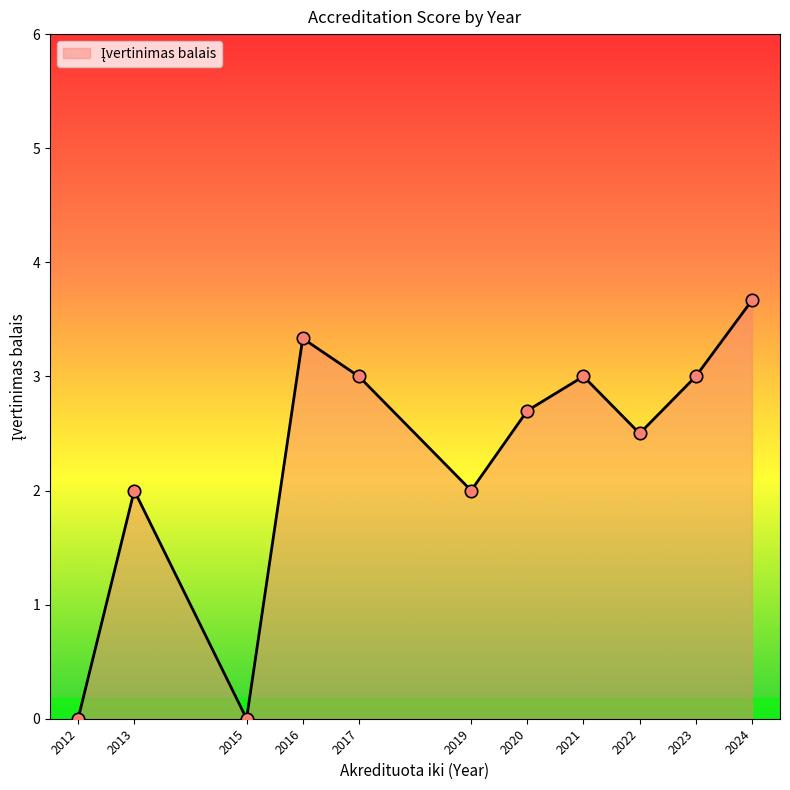

What is the change in value from 2012 to 2020?

+2.7